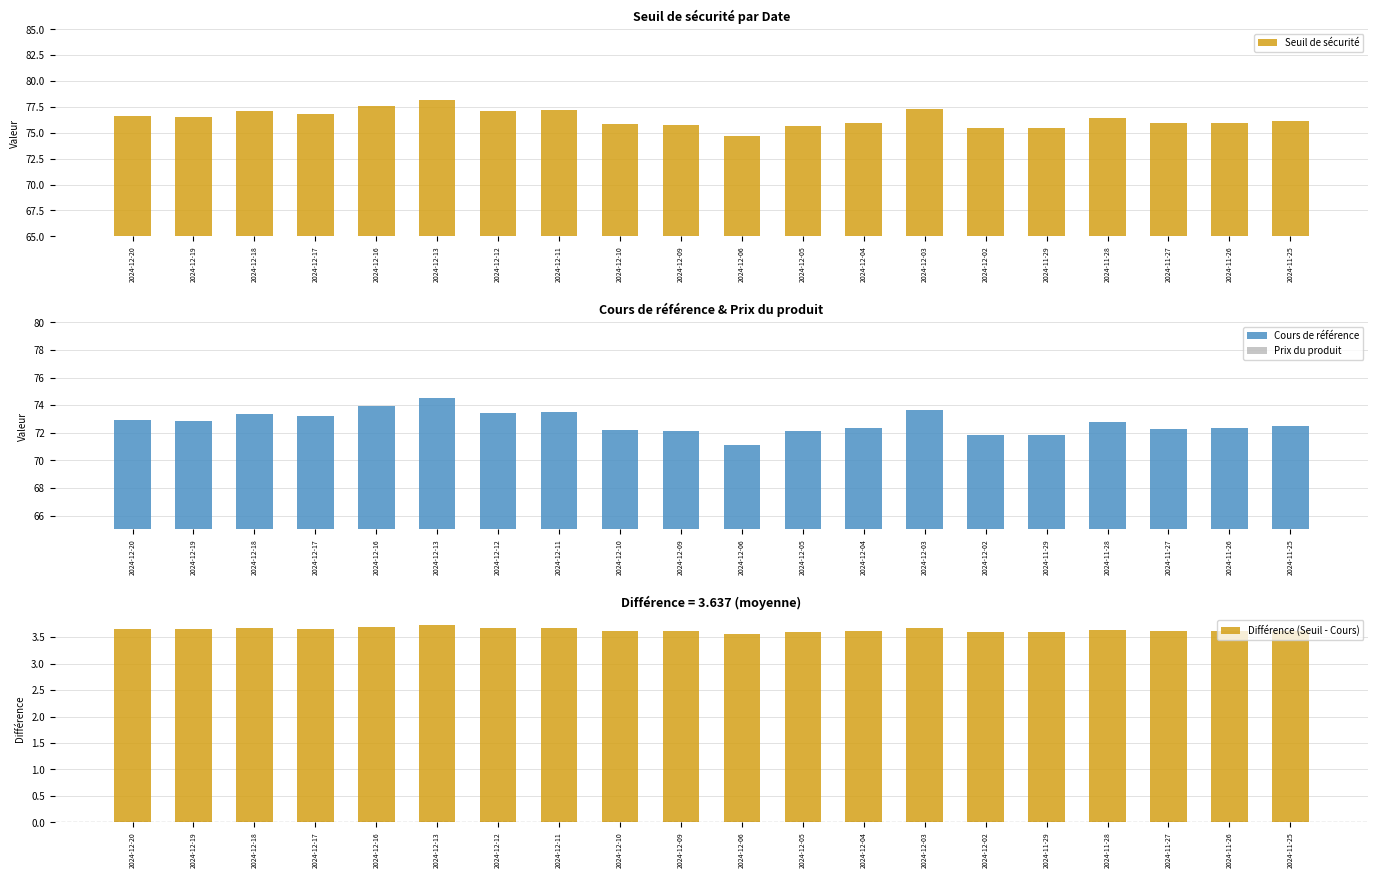

At which label does Prix du produit reach its peak?

2024-12-06